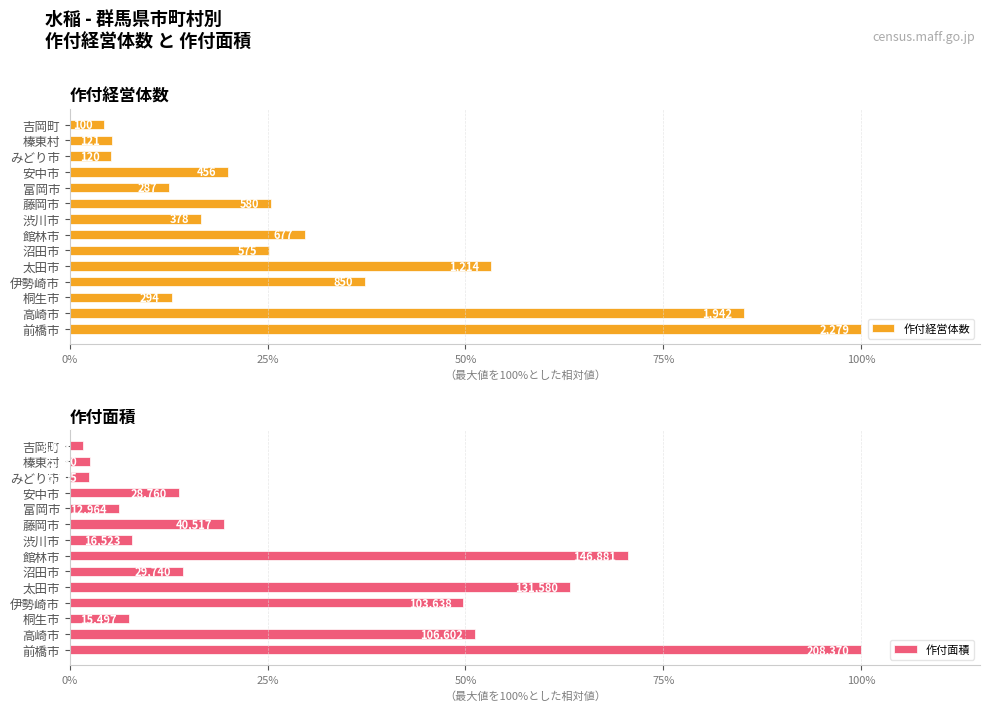

What position from the left is 太田市?

5